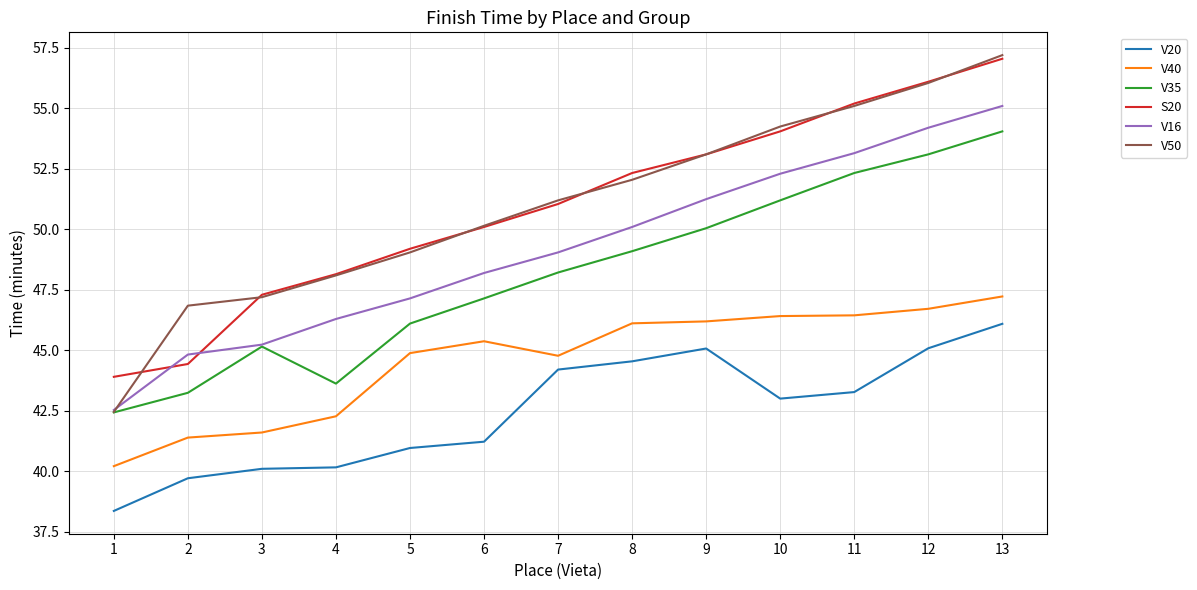

What is the difference between the highest and lowest values at 12?

11.0